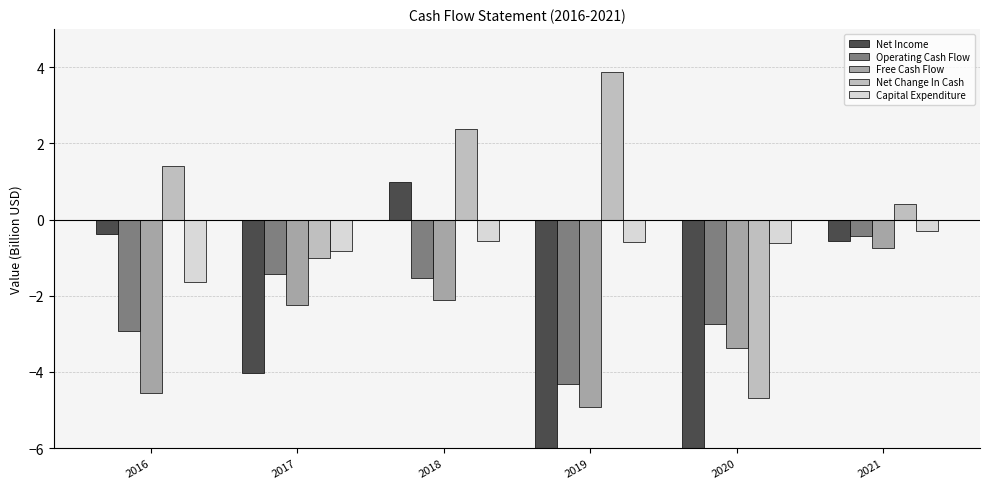

Is the value of Operating Cash Flow at 2016 greater than the value of Net Change In Cash at 2020?

Yes